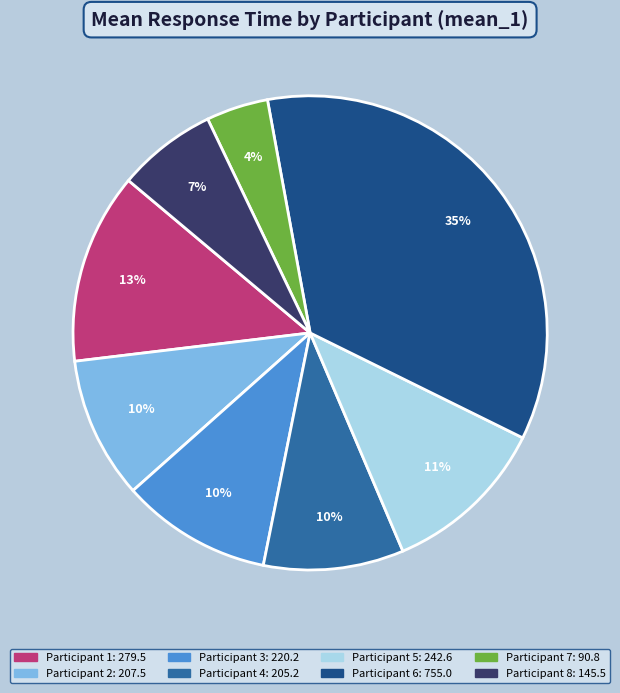

How many slices are in this pie chart?

8